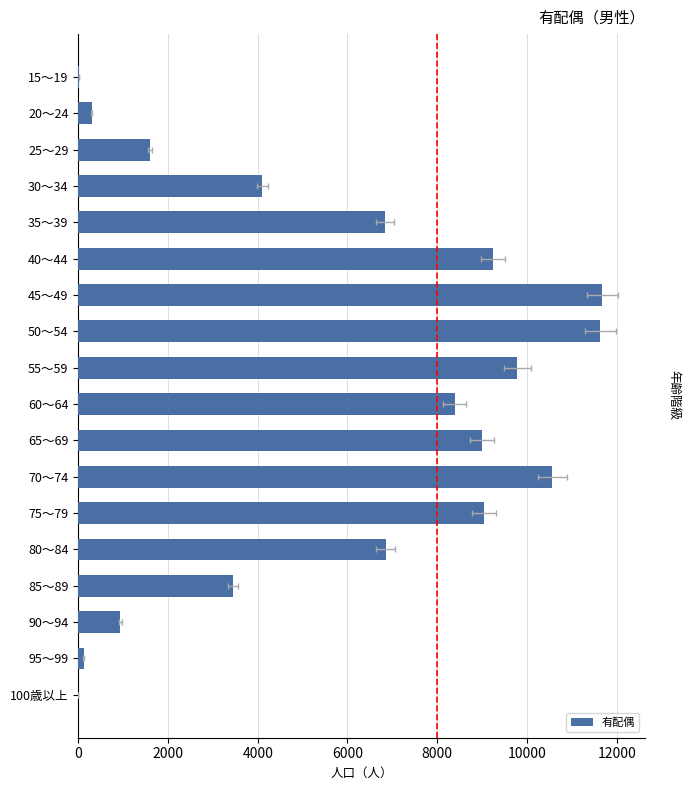

What is the greatest value displayed?

11679